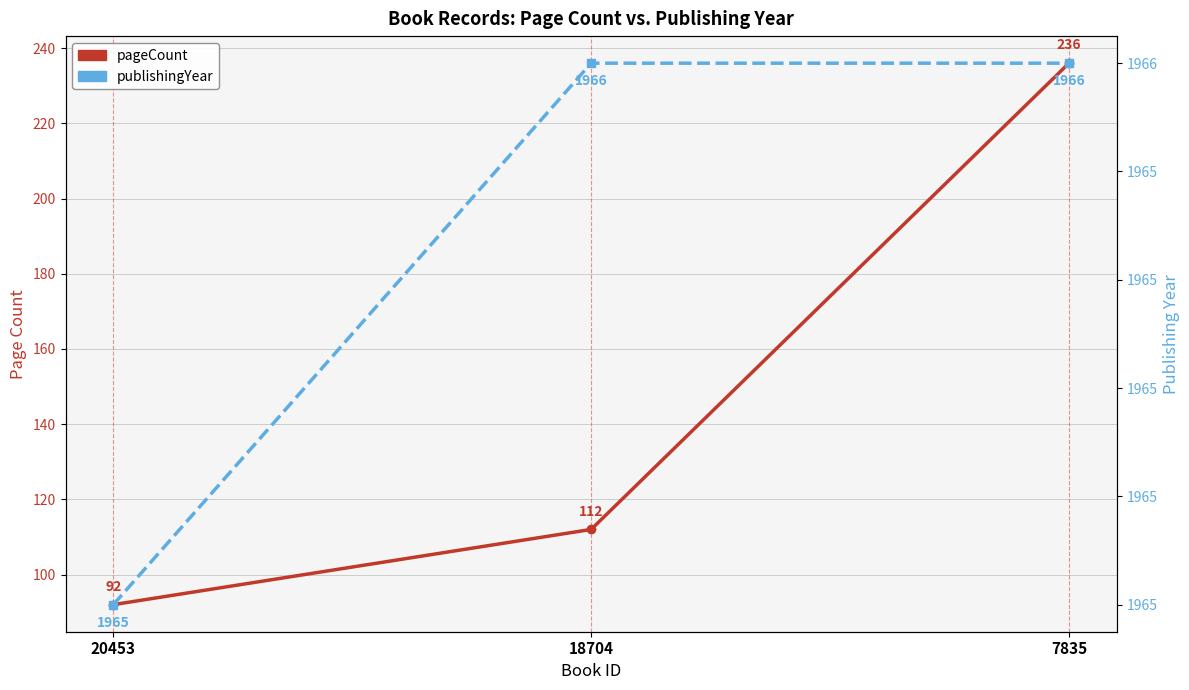

Which series changed the most between 20453 and 18704?

pageCount